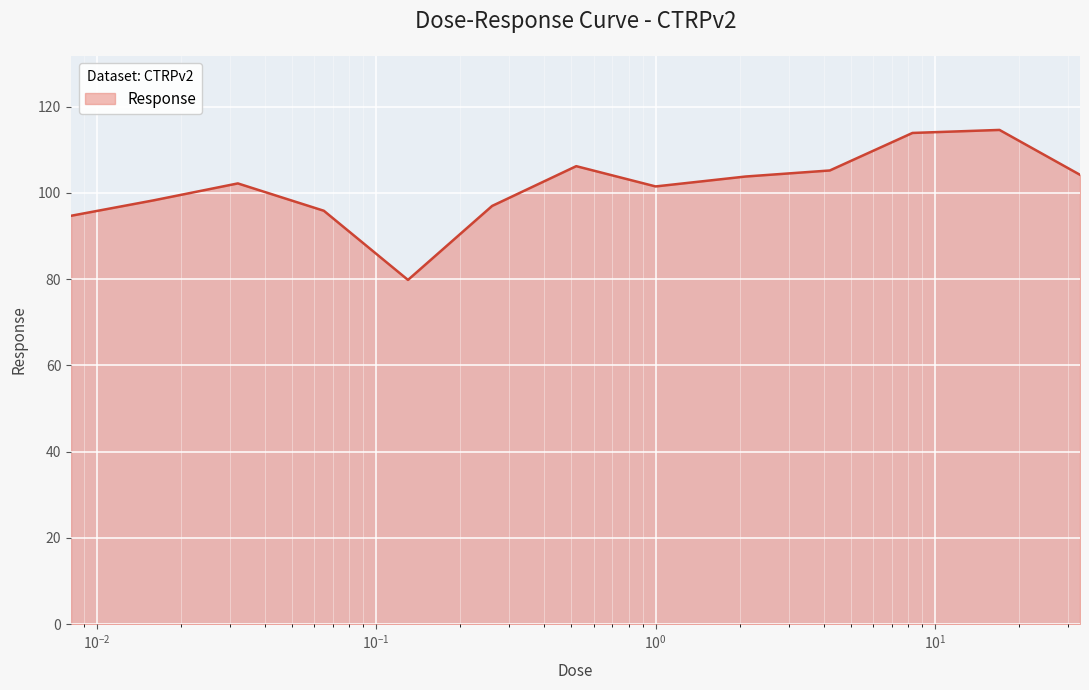

What is the smallest value displayed?

79.8